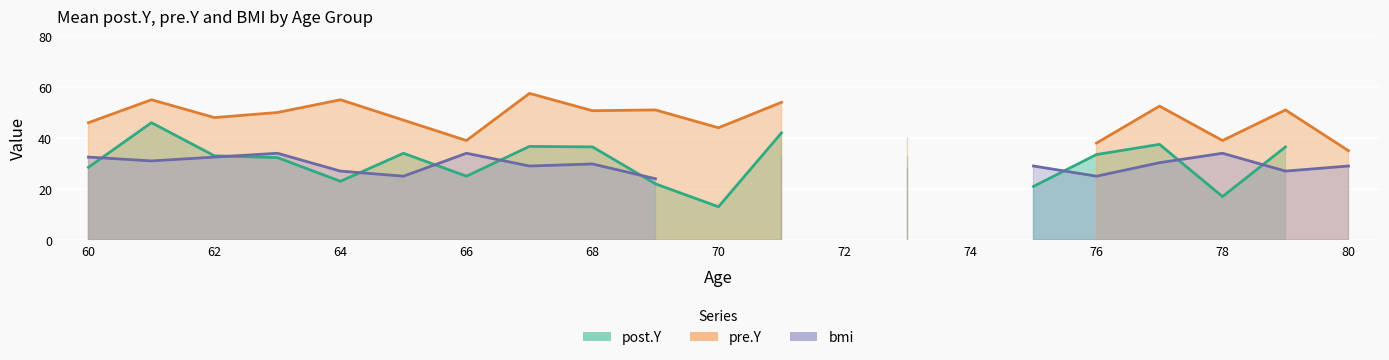

Between 75 and 66, which is larger?

66